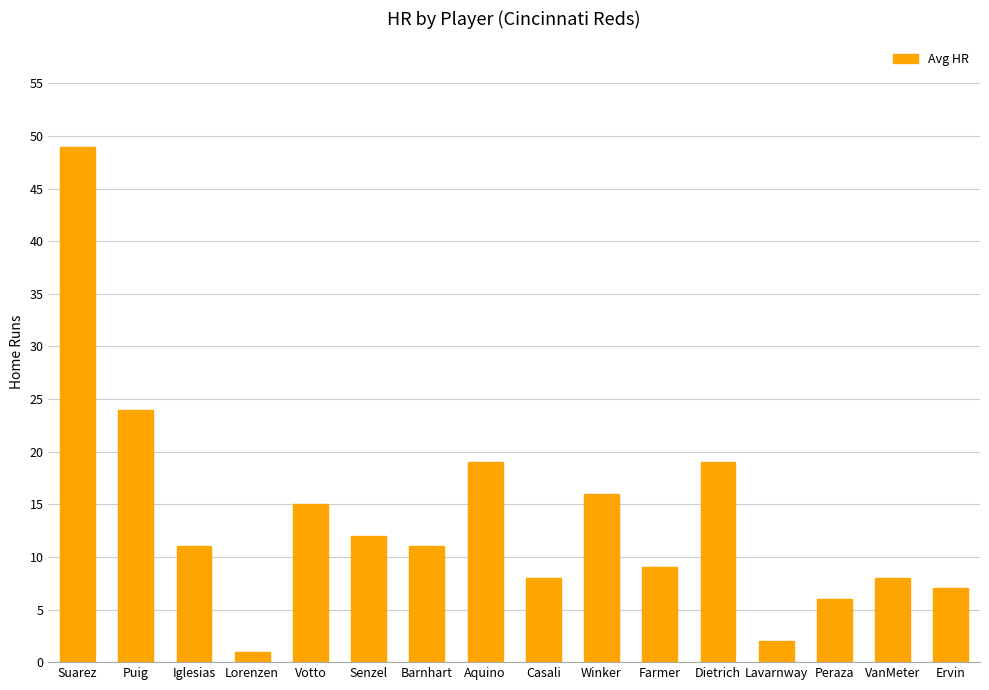

What is the average value?

14